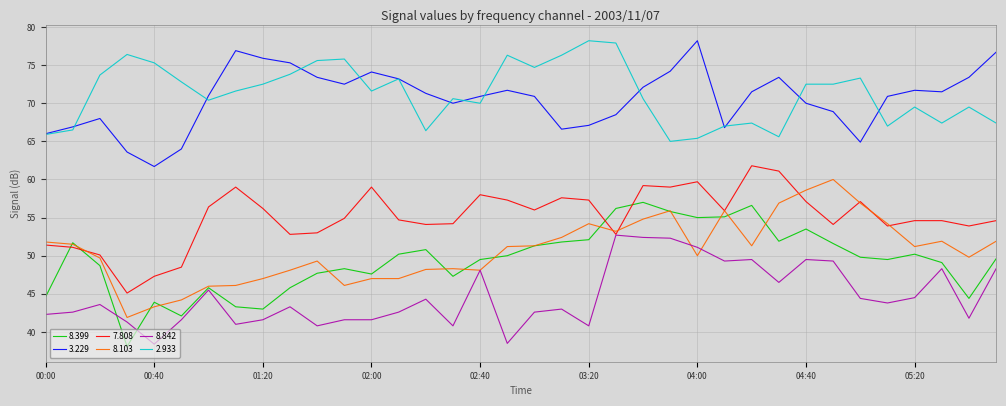

True or false: 2.933 and 8.103 intersect in this chart.

False